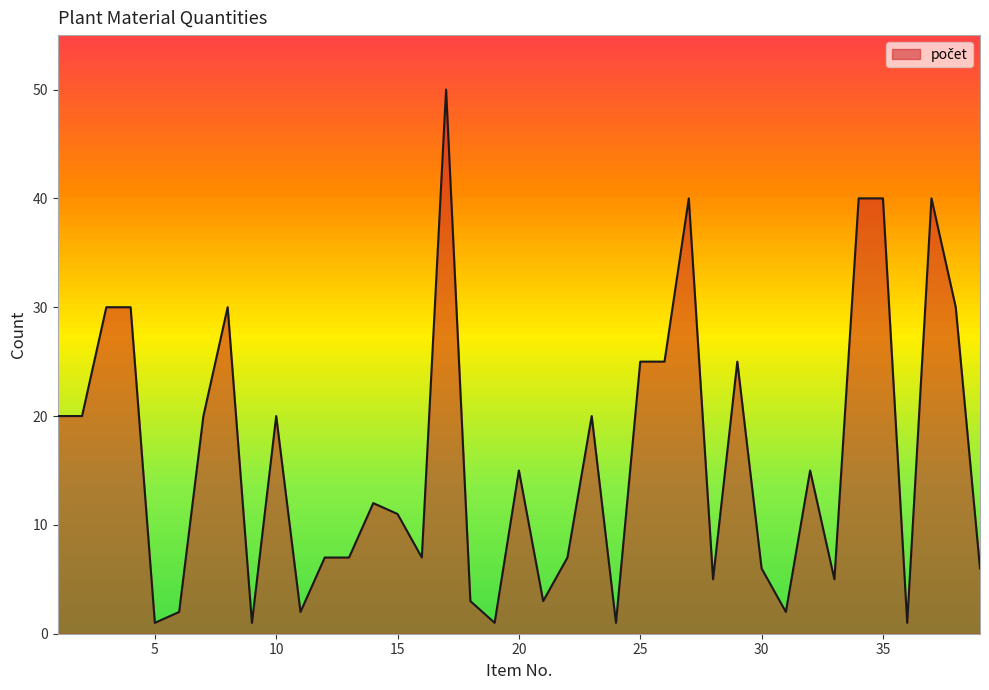

What is the difference between the maximum and minimum values?

49